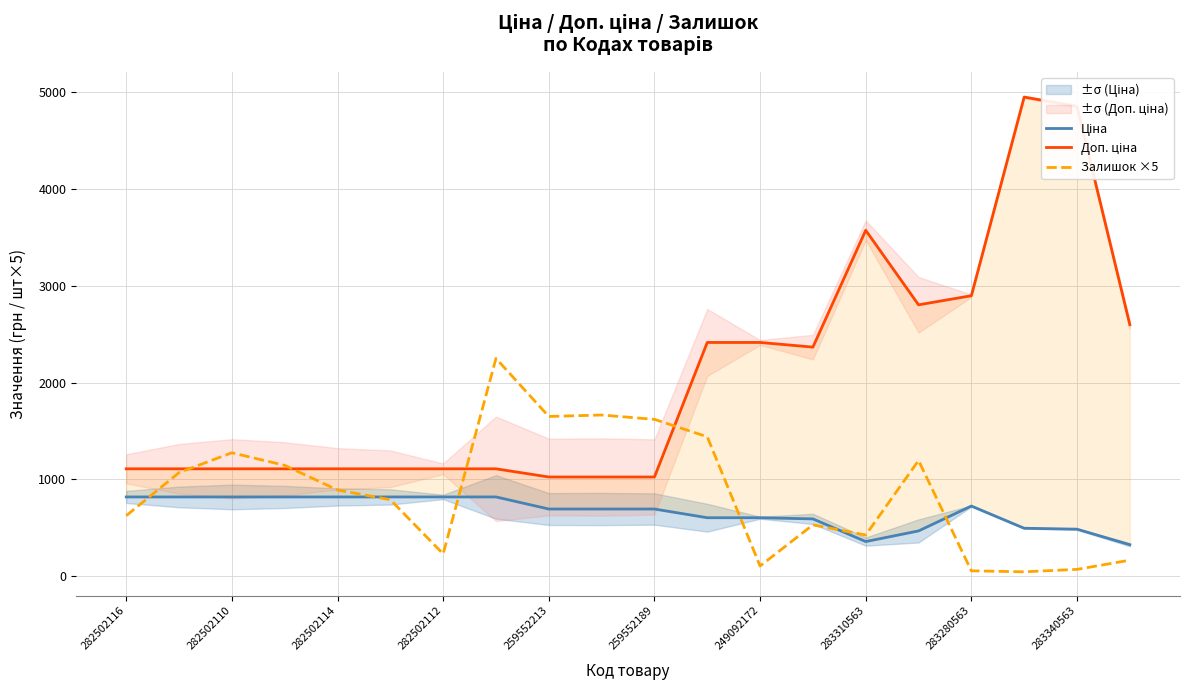

Where is the first local minimum for Ціна?

283310563